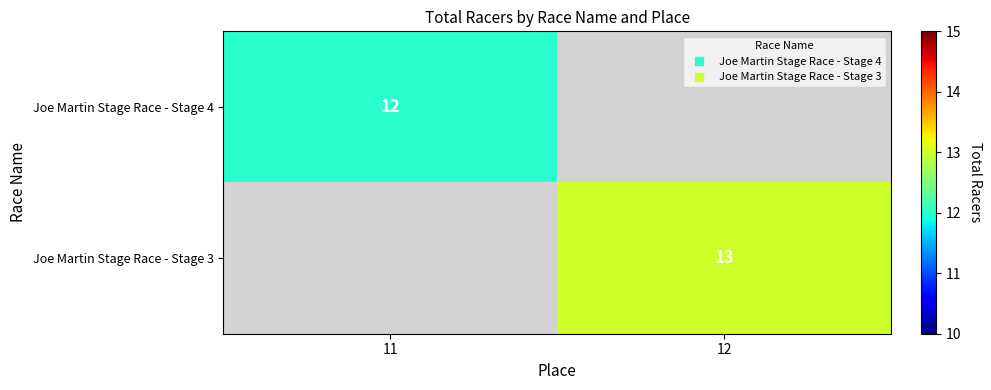

Is the value of Joe Martin Stage Race - Stage 3 at 11 greater than the value of Joe Martin Stage Race - Stage 4 at 12?

No